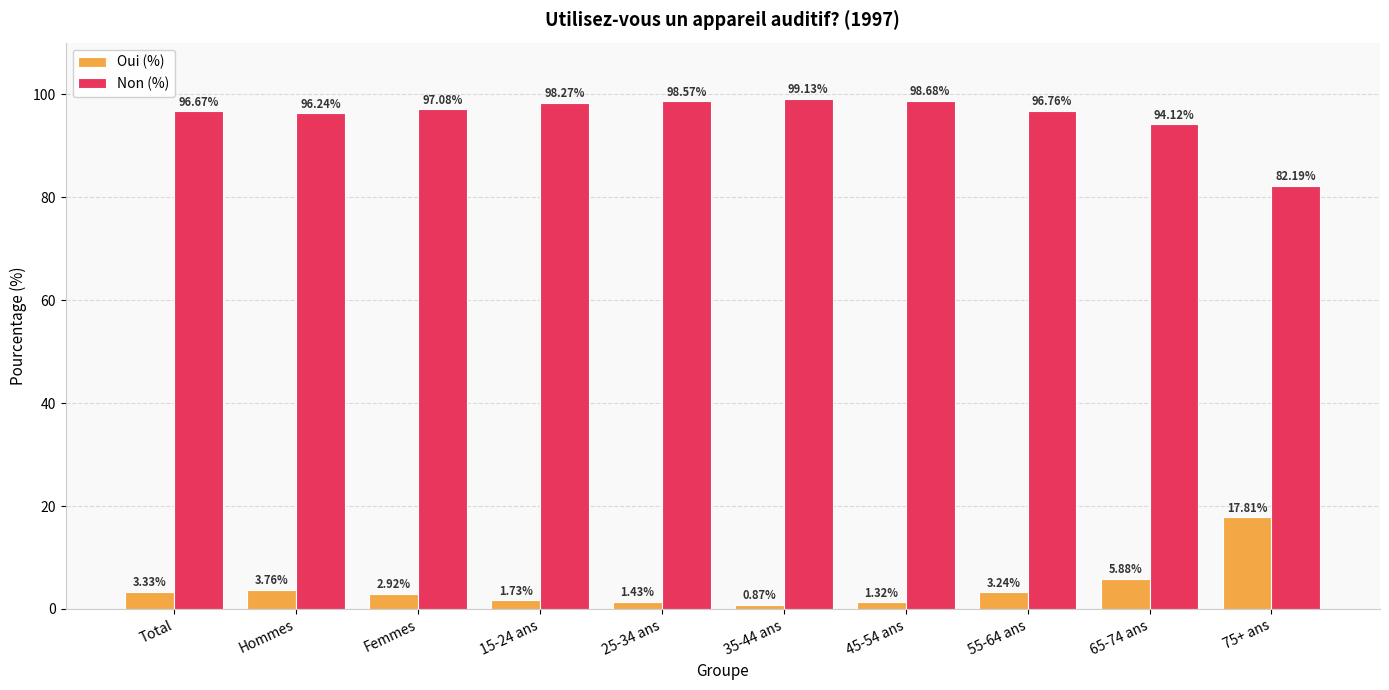

What is the average value of the Oui (%) series?

4.2